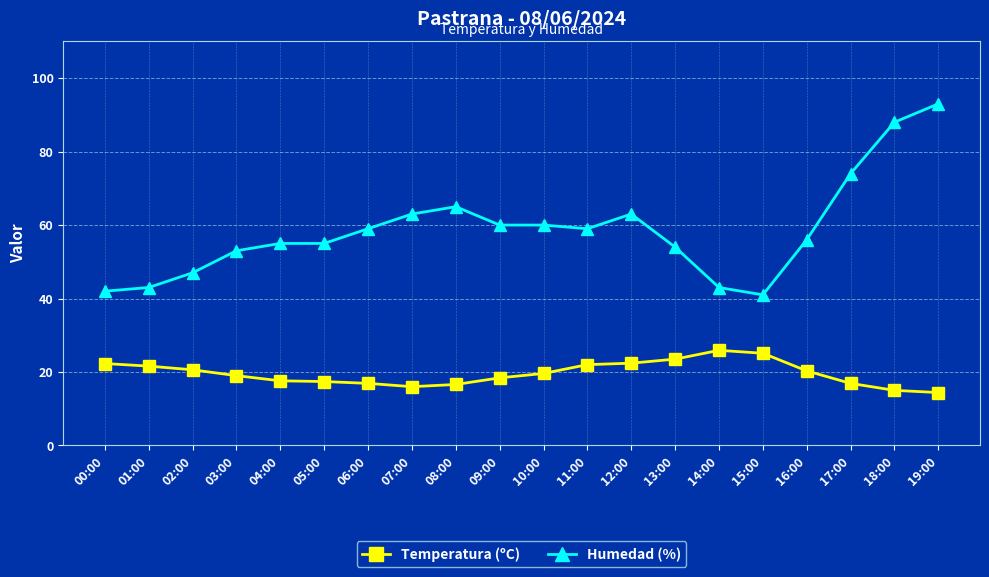

Rank the series by their maximum value, from highest to lowest.

Humedad (%), Temperatura (ºC)